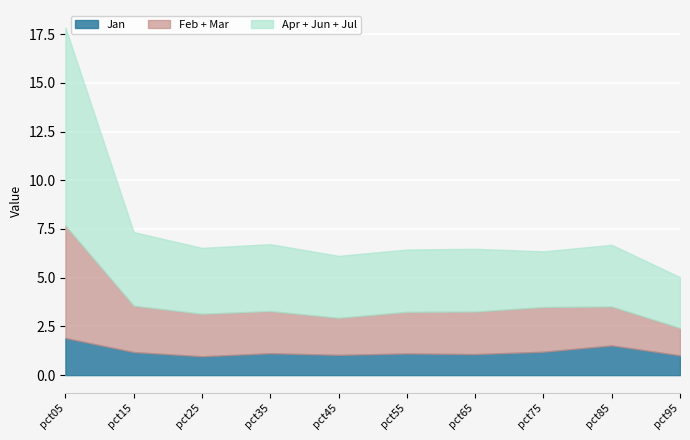

Which series has the largest range (max minus min)?

Apr